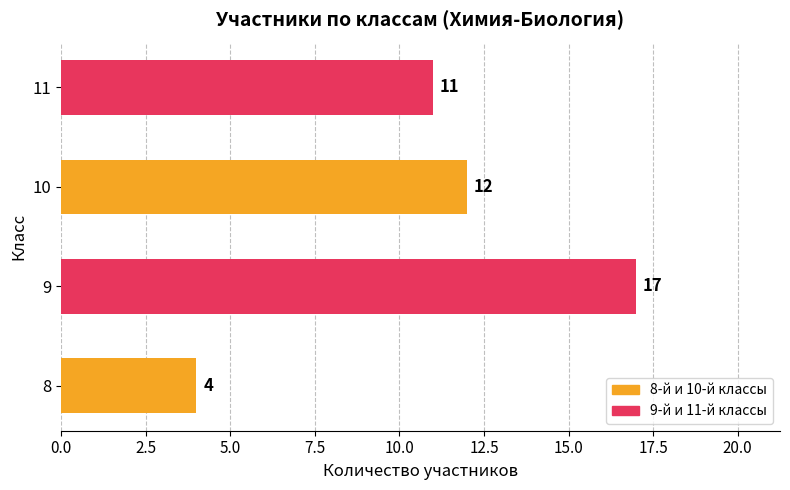

List the labels in order of value, smallest first.

8, 11, 10, 9